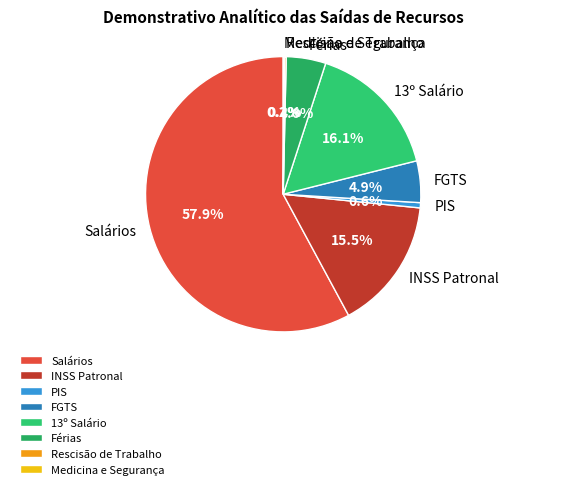

To the nearest percent, what is the average slice percentage?

12%